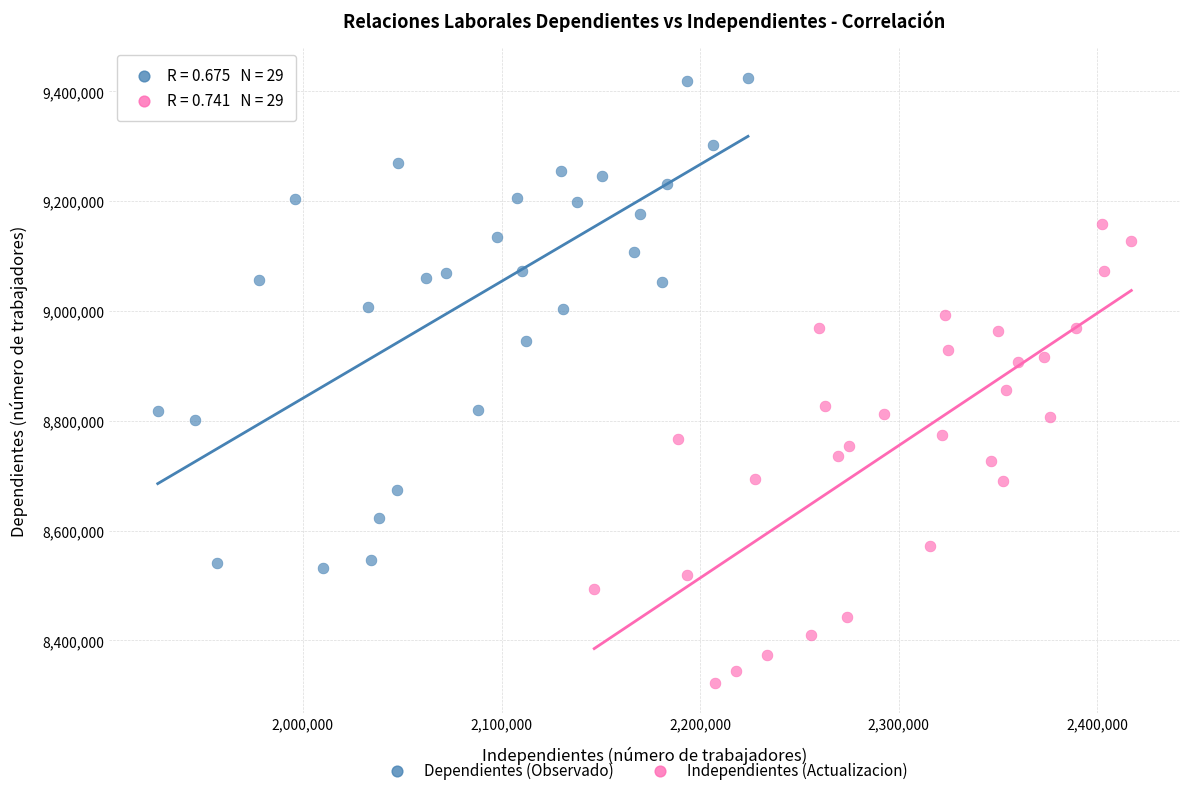

Which series contains the highest Y value?

Dependientes (Observado)